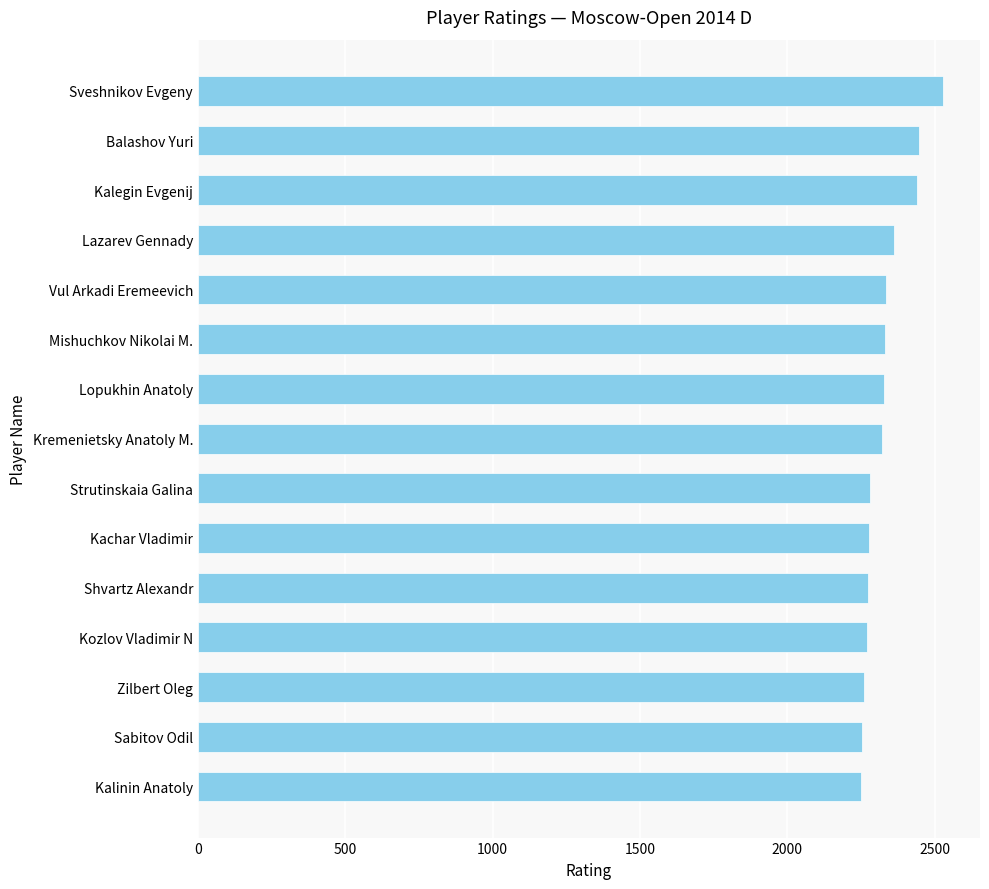

What is the smallest value displayed?

2250